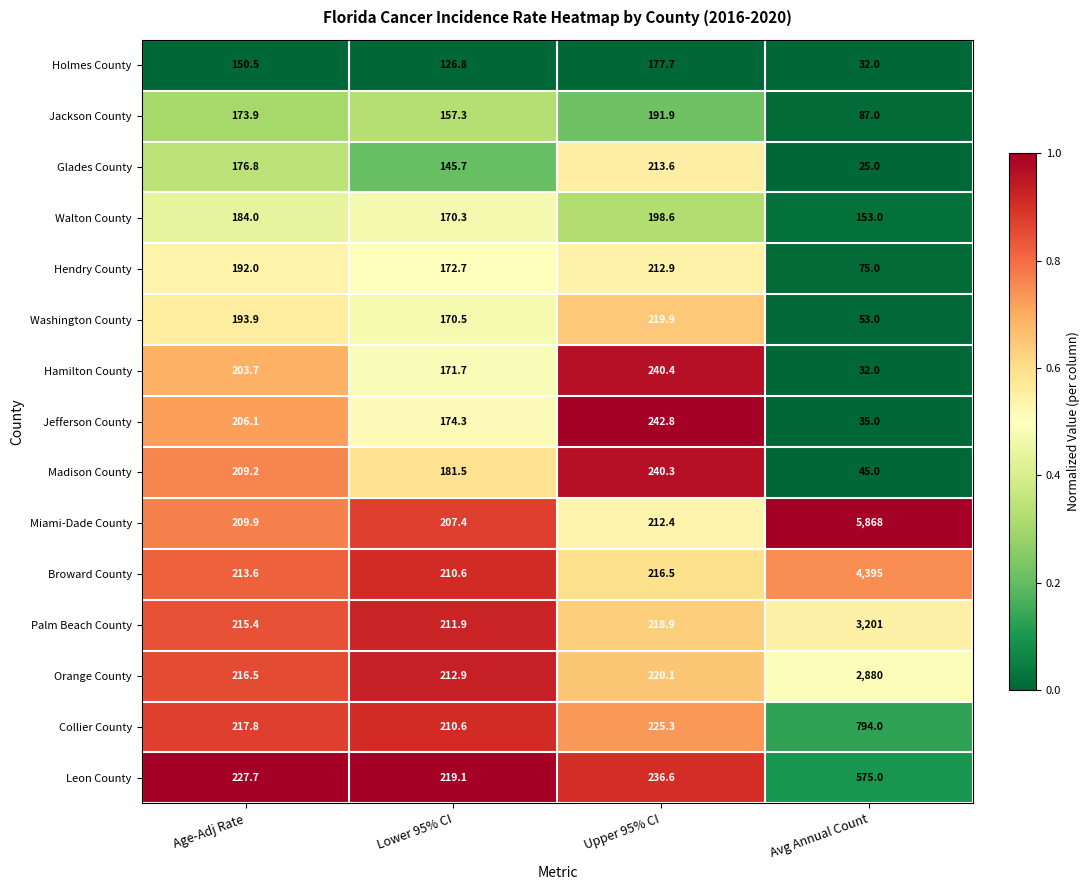

List the labels in order of Hamilton County value, largest first.

Upper 95% CI, Age-Adj Rate, Lower 95% CI, Avg Annual Count